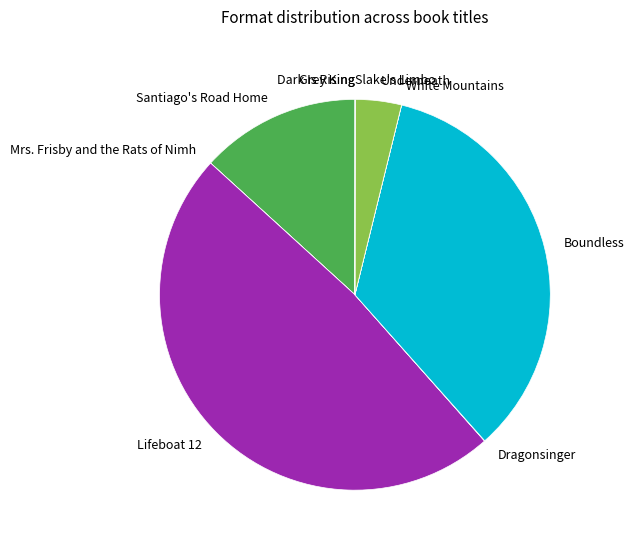

Does any single category account for the majority?

No